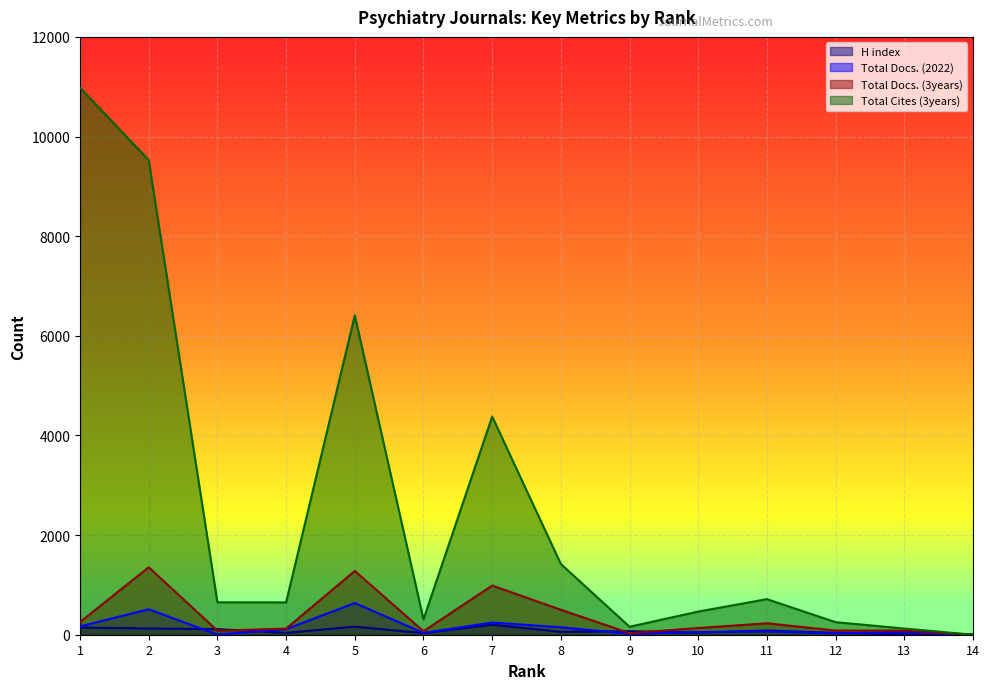

How many times do H index and Total Cites (3years) cross each other?

1